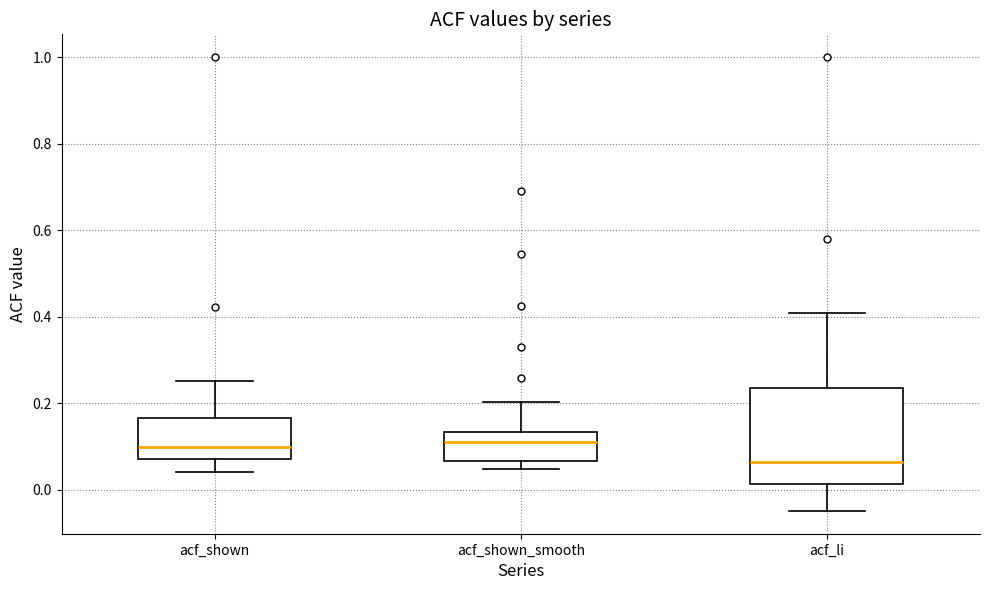

Reading left to right, read every box against the y-axis: the position of its median line, the range the box covers, and the ends of its whiskers. The values are not printed on the chart, so give them approximately, as read against the axis.

acf_shown: median 0.10, box 0.08 to 0.16, whiskers 0.04 to 0.26
acf_shown_smooth: median 0.12, box 0.06 to 0.14, whiskers 0.04 to 0.20
acf_li: median 0.06, box 0.02 to 0.24, whiskers -0.04 to 0.40